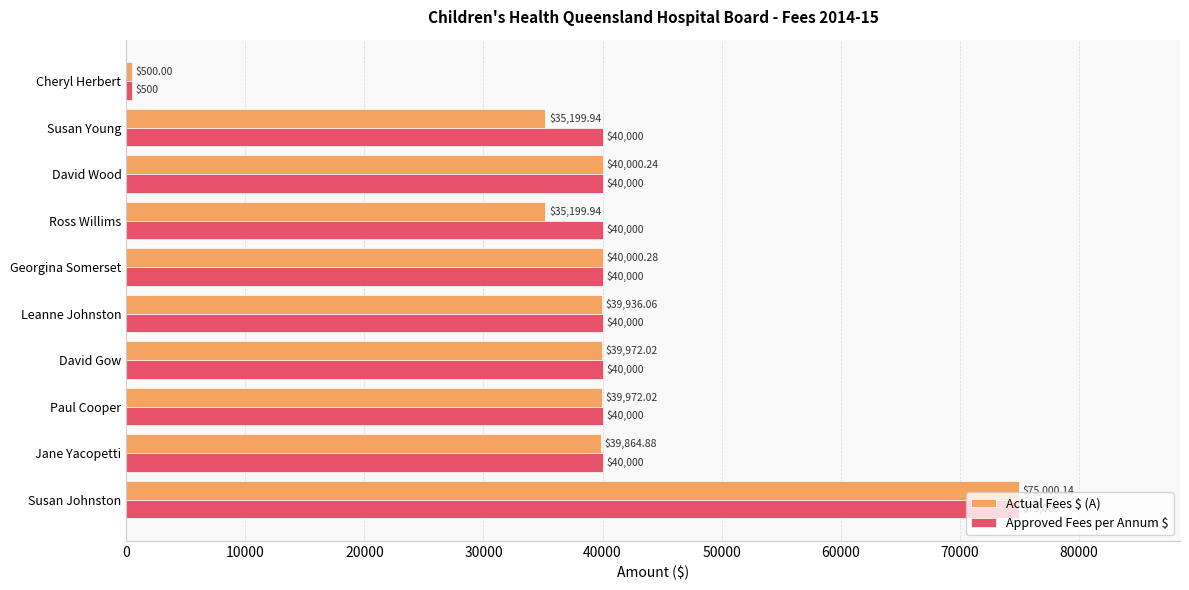

How many categories are shown in the chart?

10